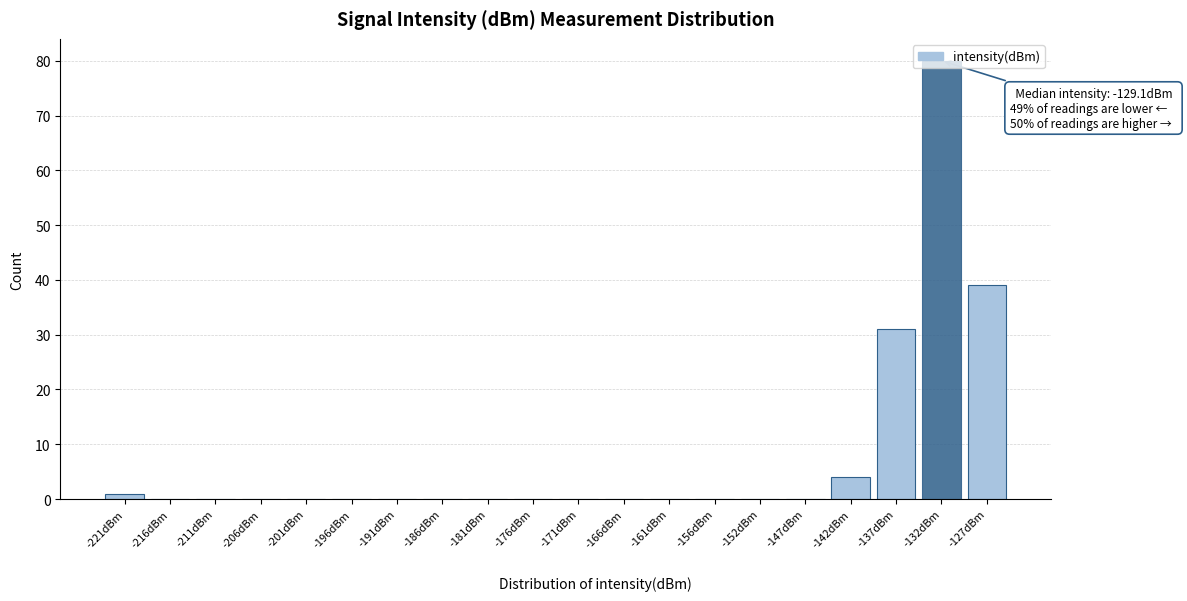

What is the change in value from -191dBm to -142dBm?

+4